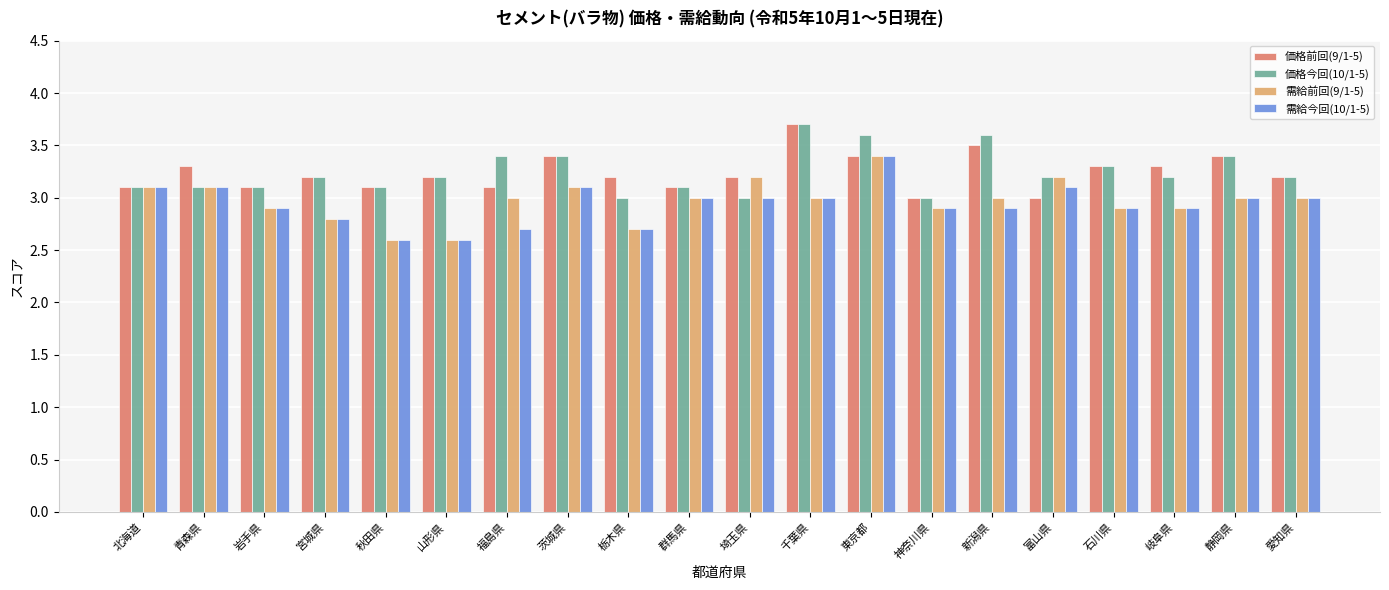

Is it true that 需給今回(10/1-5) equals 4.0 at 岩手県?

False